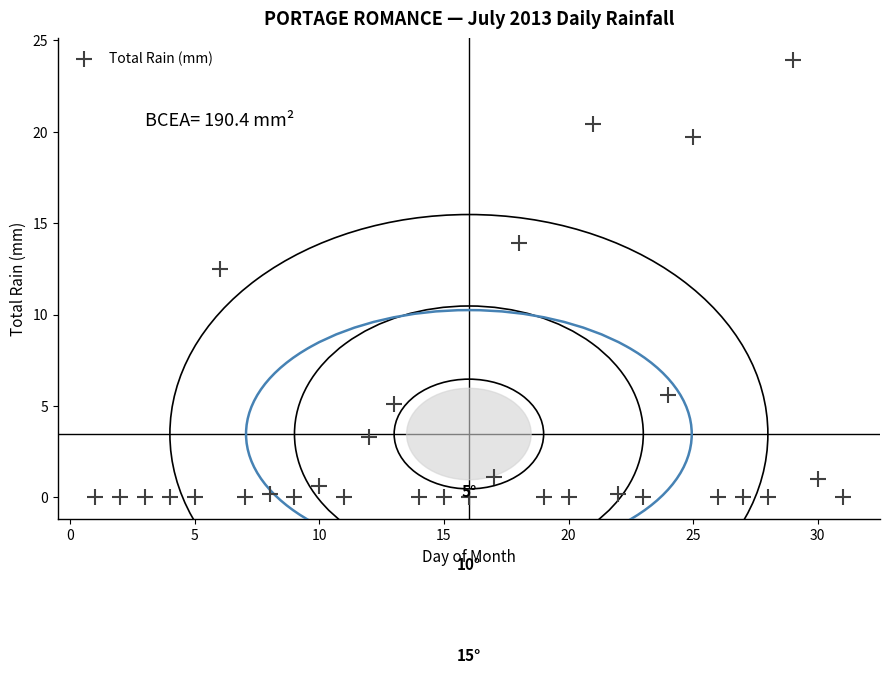

What Y value in the scatter plot is closest to 11?

12.5